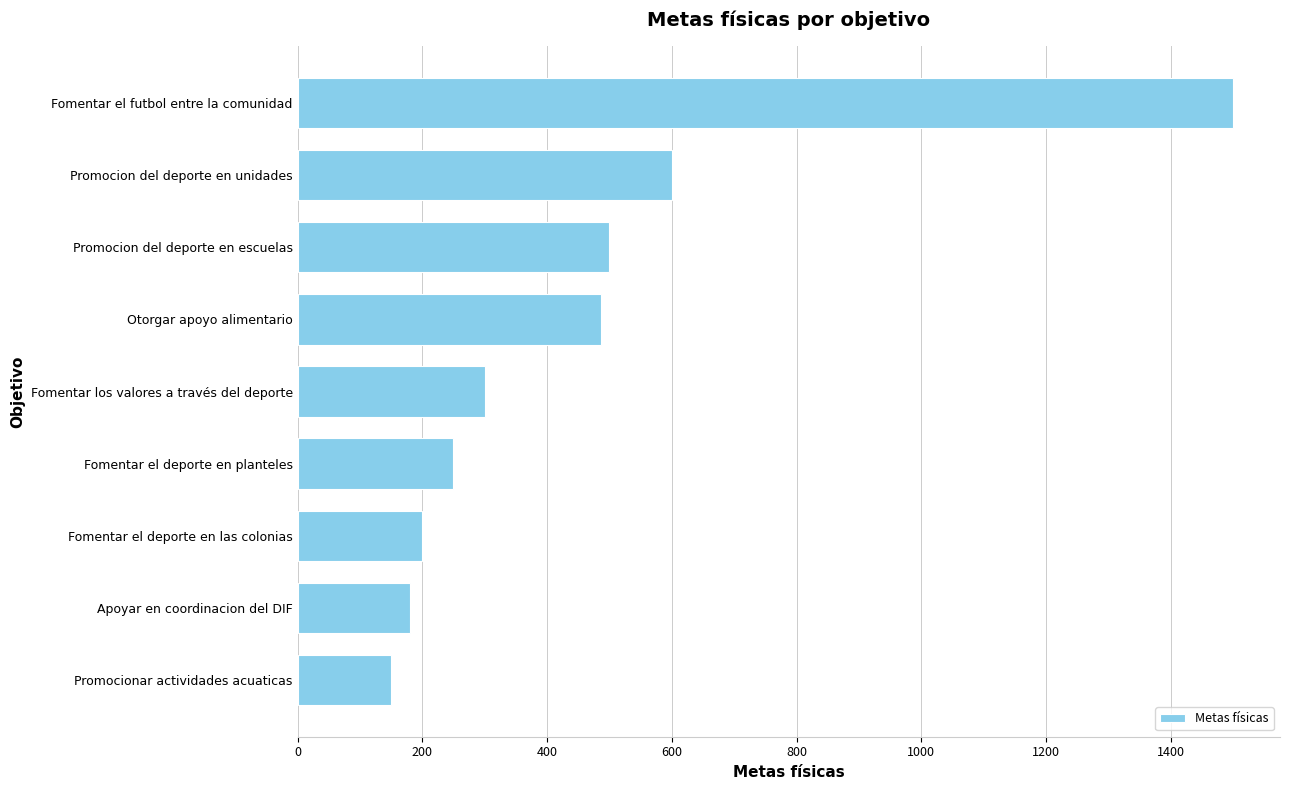

What is the average value?

463